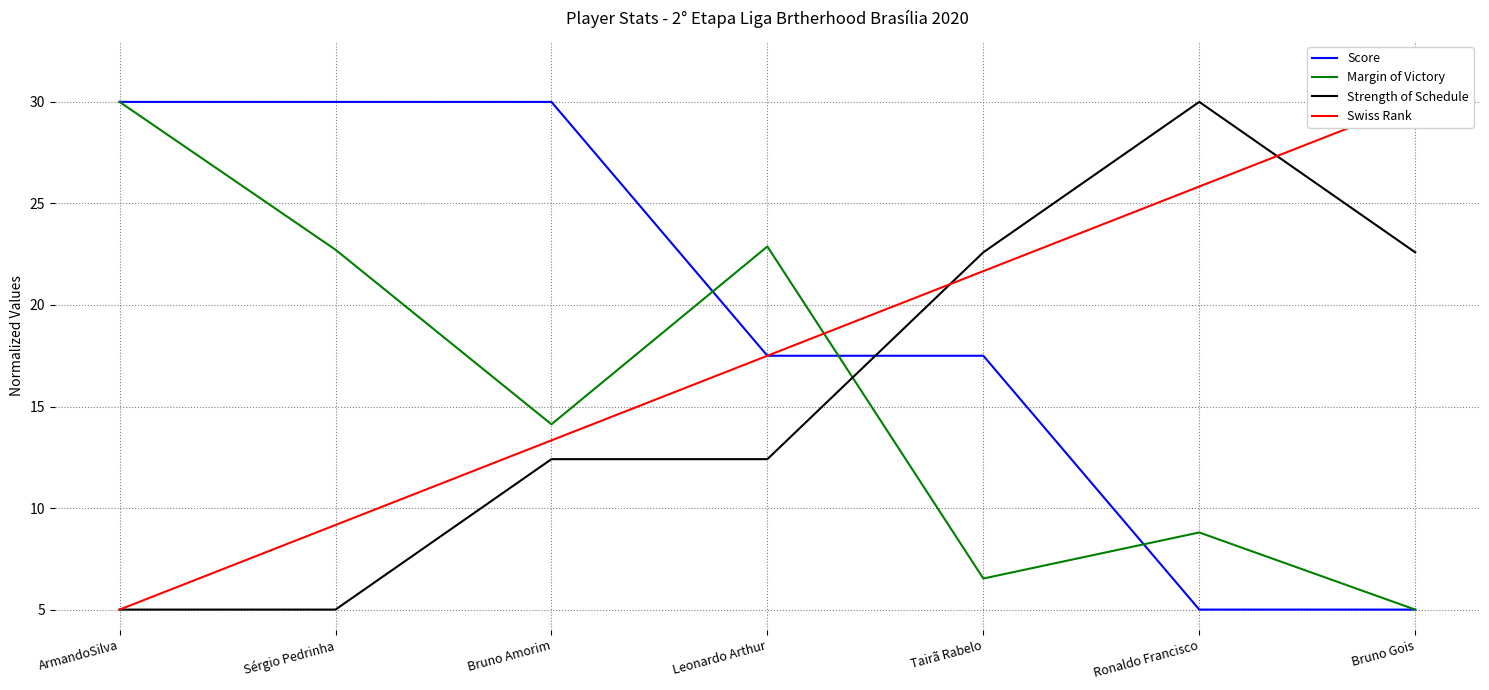

The value of Strength of Schedule at Sérgio Pedrinha is 7.7. True or false?

False